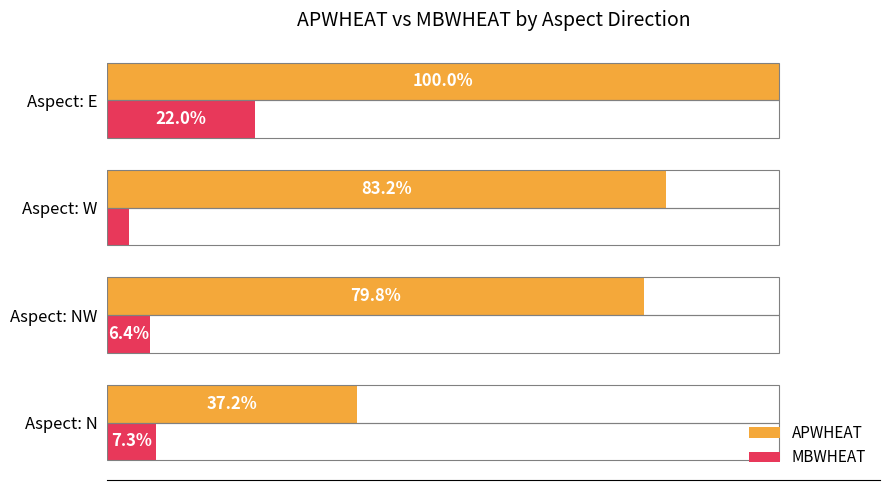

Between Aspect: NW and Aspect: W, which series saw the biggest shift?

APWHEAT